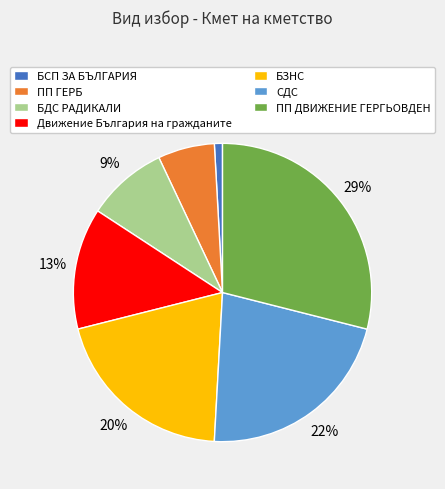

To the nearest percent, what is the combined percentage of СДС and Движение България на гражданите?

35%